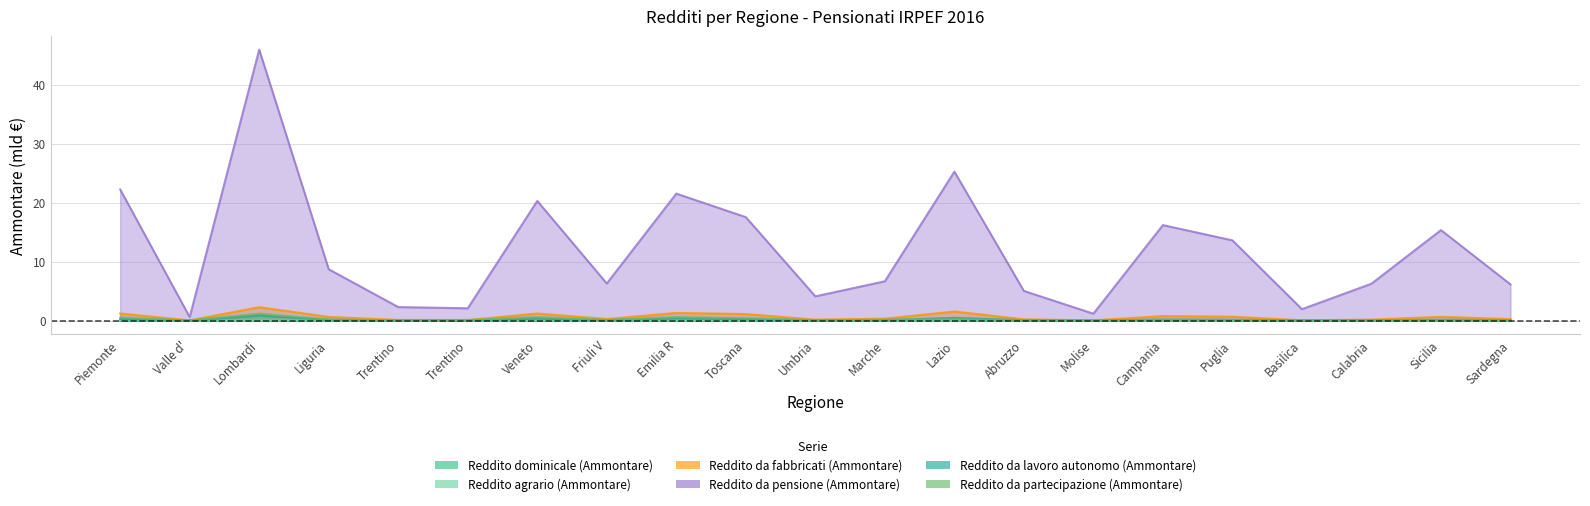

Reading right to left, transcribe all the data shown in this chart.

Reddito dominicale (Ammontare): 0.0	0.0	0.0	0.0	0.0	0.0	0.0	0.0	0.0	0.0	0.0	0.0	0.1	0.0	0.0	0.0	0.0	0.0	0.0	0.0	0.0
Reddito agrario (Ammontare): 0.0	0.0	0.0	0.0	0.0	0.0	0.0	0.0	0.0	0.0	0.0	0.0	0.1	0.0	0.0	0.0	0.0	0.0	0.0	0.0	0.0
Reddito da fabbricati (Ammontare): 0.3	0.7	0.2	0.1	0.7	0.8	0.0	0.2	1.5	0.3	0.2	1.1	1.3	0.3	1.2	0.1	0.1	0.6	2.3	0.0	1.2
Reddito da pensione (Ammontare): 6.1	15.3	6.3	1.9	13.6	16.2	1.2	5.0	25.3	6.7	4.1	17.5	21.5	6.3	20.3	2.1	2.3	8.7	45.9	0.6	22.2
Reddito da lavoro autonomo (Ammontare): 0.1	0.1	0.0	0.0	0.1	0.2	0.0	0.1	0.5	0.1	0.0	0.3	0.4	0.1	0.3	0.0	0.0	0.1	0.9	0.0	0.3
Reddito da partecipazione (Ammontare): 0.1	0.1	0.0	0.0	0.1	0.1	0.0	0.0	0.2	0.2	0.1	0.4	0.6	0.1	0.6	0.1	0.1	0.2	1.2	0.0	0.5